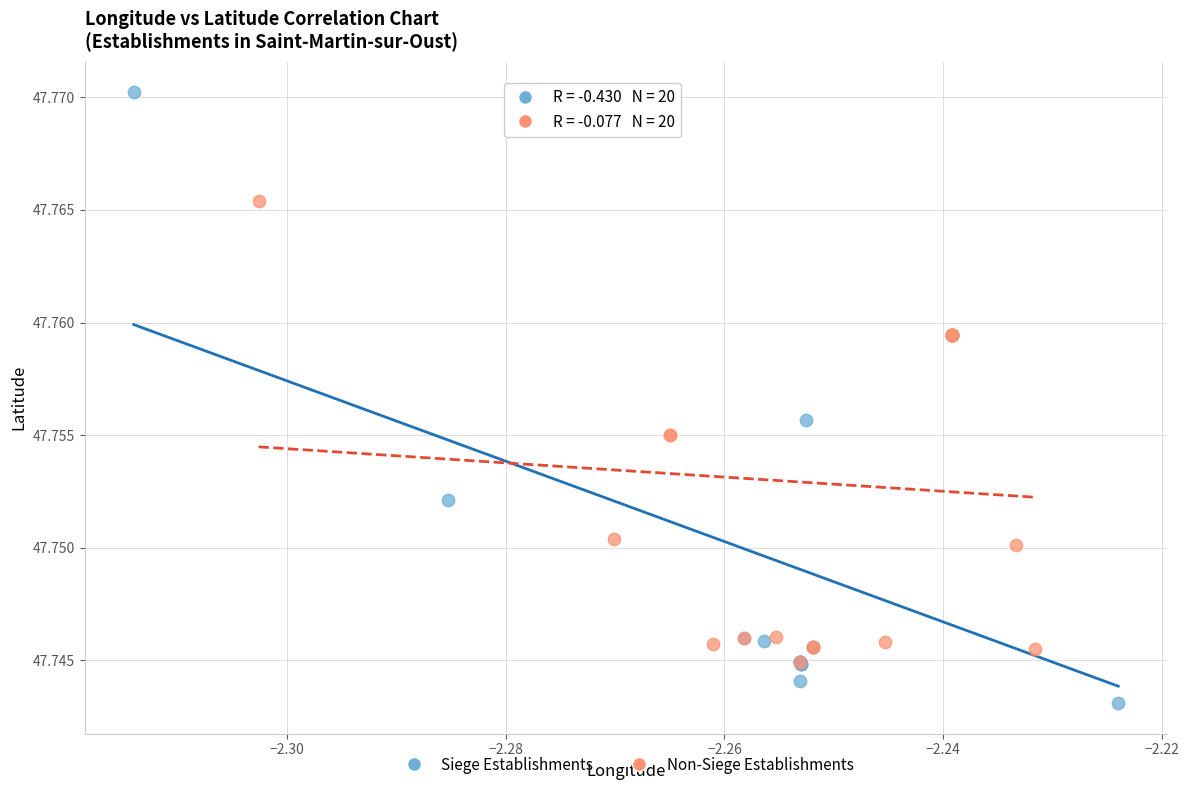

Which series reaches the maximum Y coordinate?

Siege Establishments